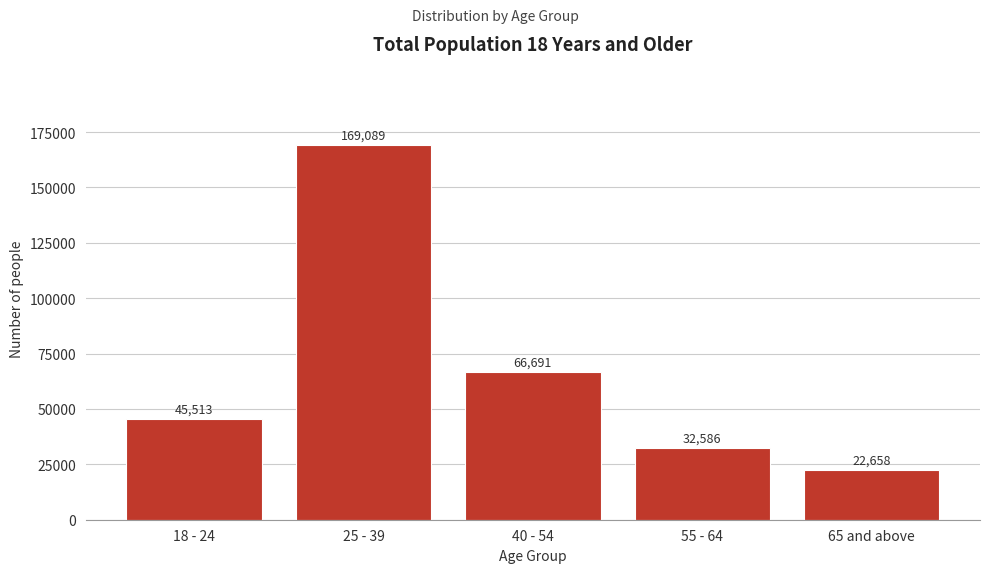

Reading left to right, what are all the values shown in this chart?

18 - 24=45513	25 - 39=169089	40 - 54=66691	55 - 64=32586	65 and above=22658